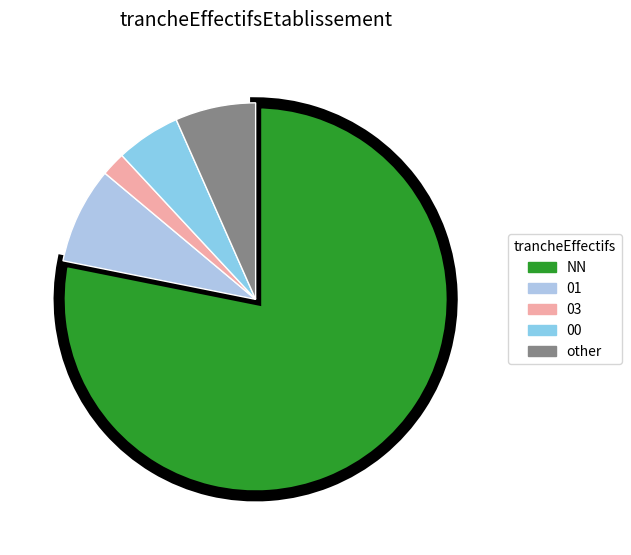

Is there a majority slice in this chart?

Yes